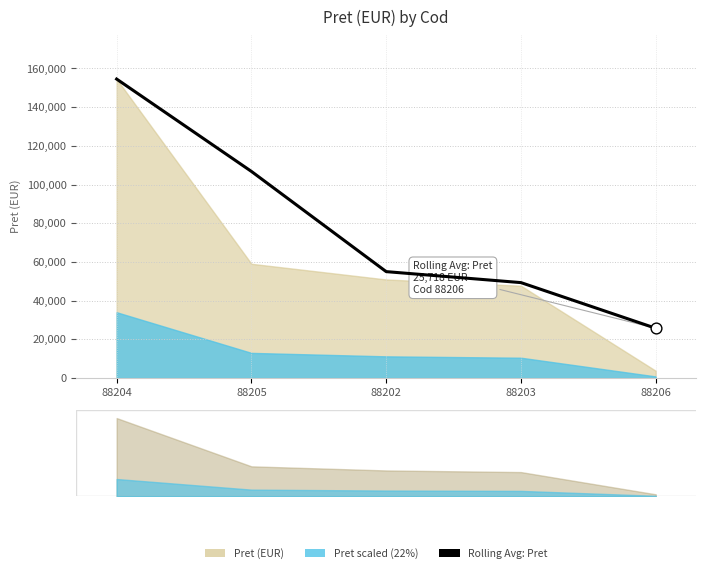

Approximately how many times larger is the value at 88204 compared to 88206?

6.0